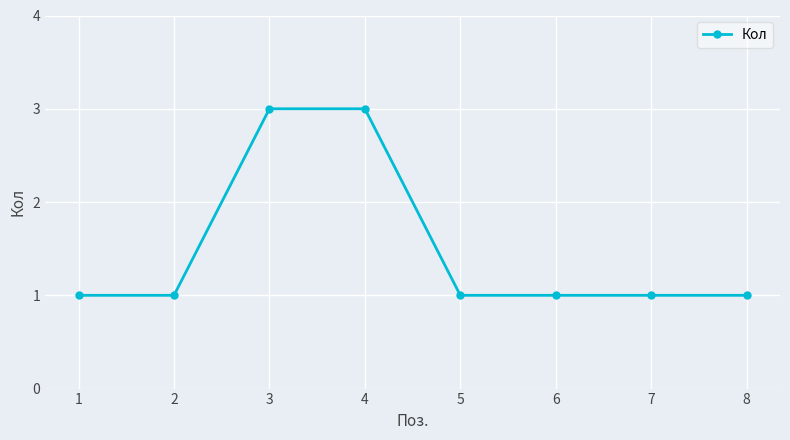

What is the value of the 8th point from the left?

1